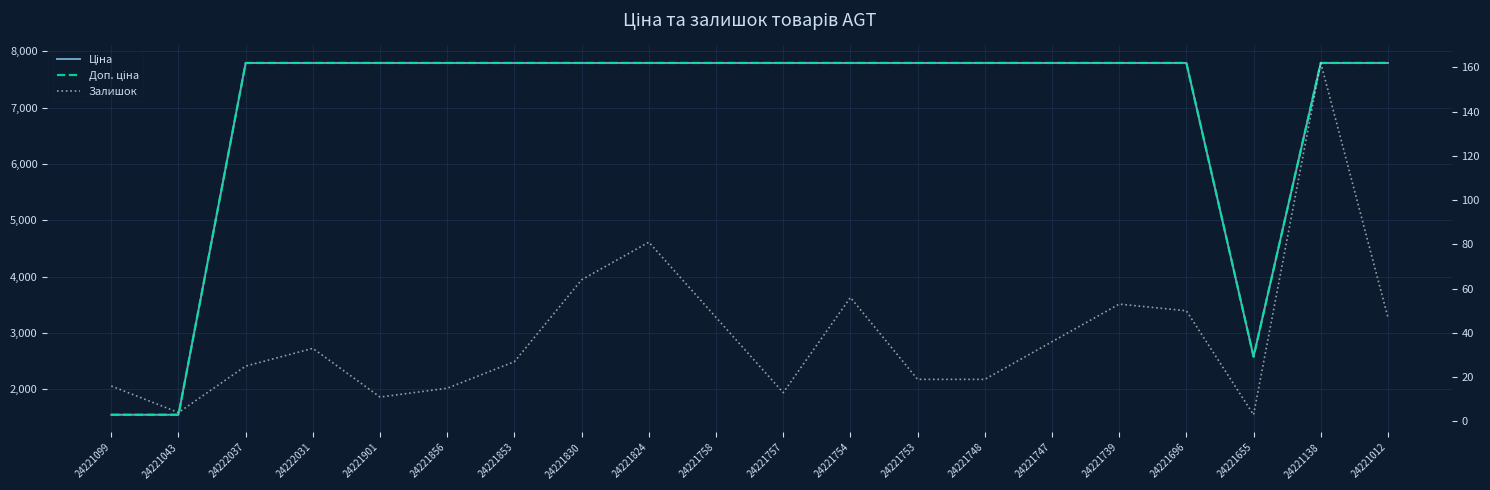

What are all the series names shown in the legend?

Ціна, Доп. ціна, Залишок